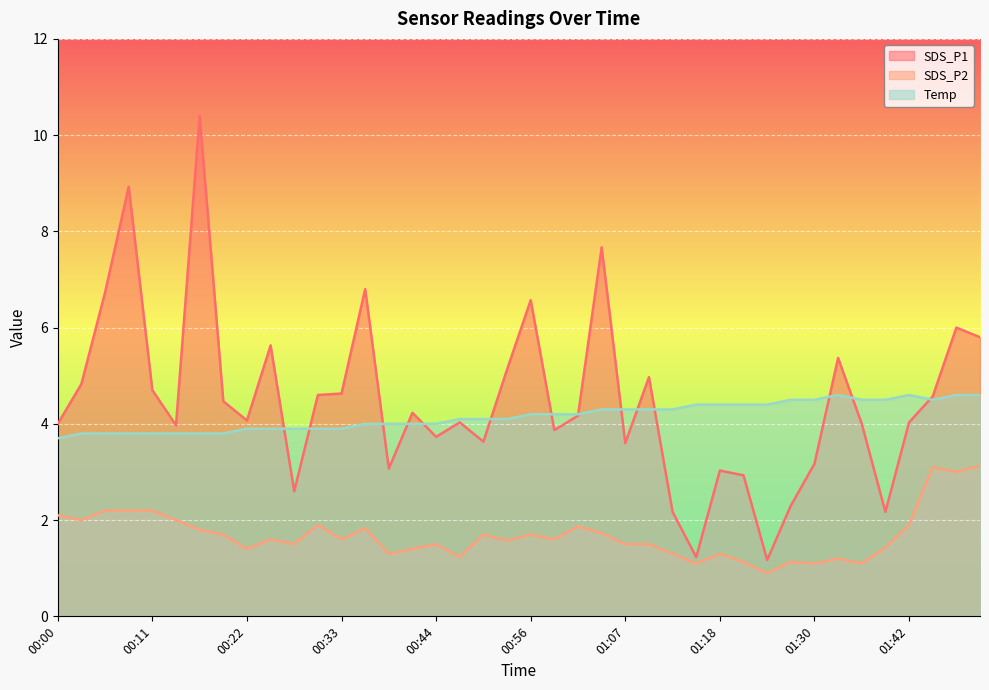

What position from the right is 01:24?

10